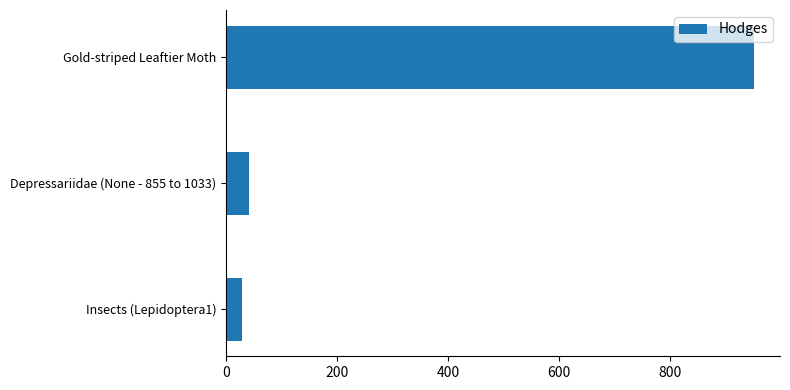

How many bars are there in total?

3